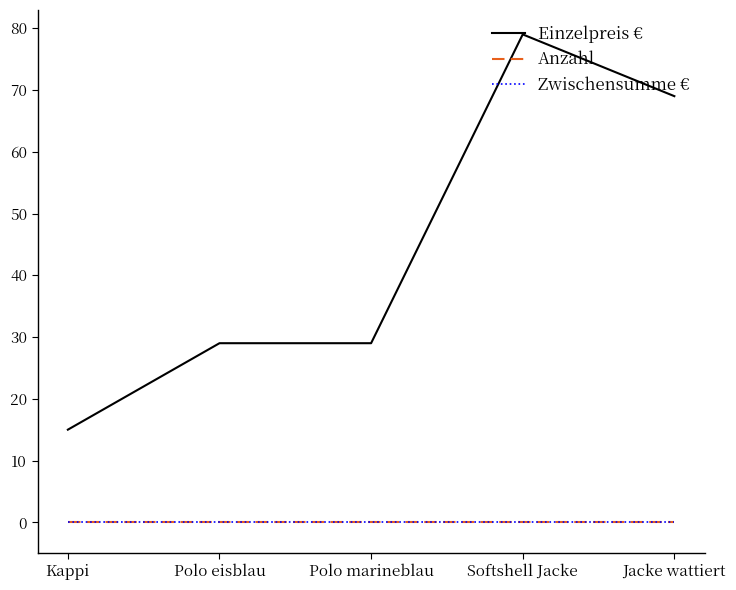

How many lines are shown in the chart?

3